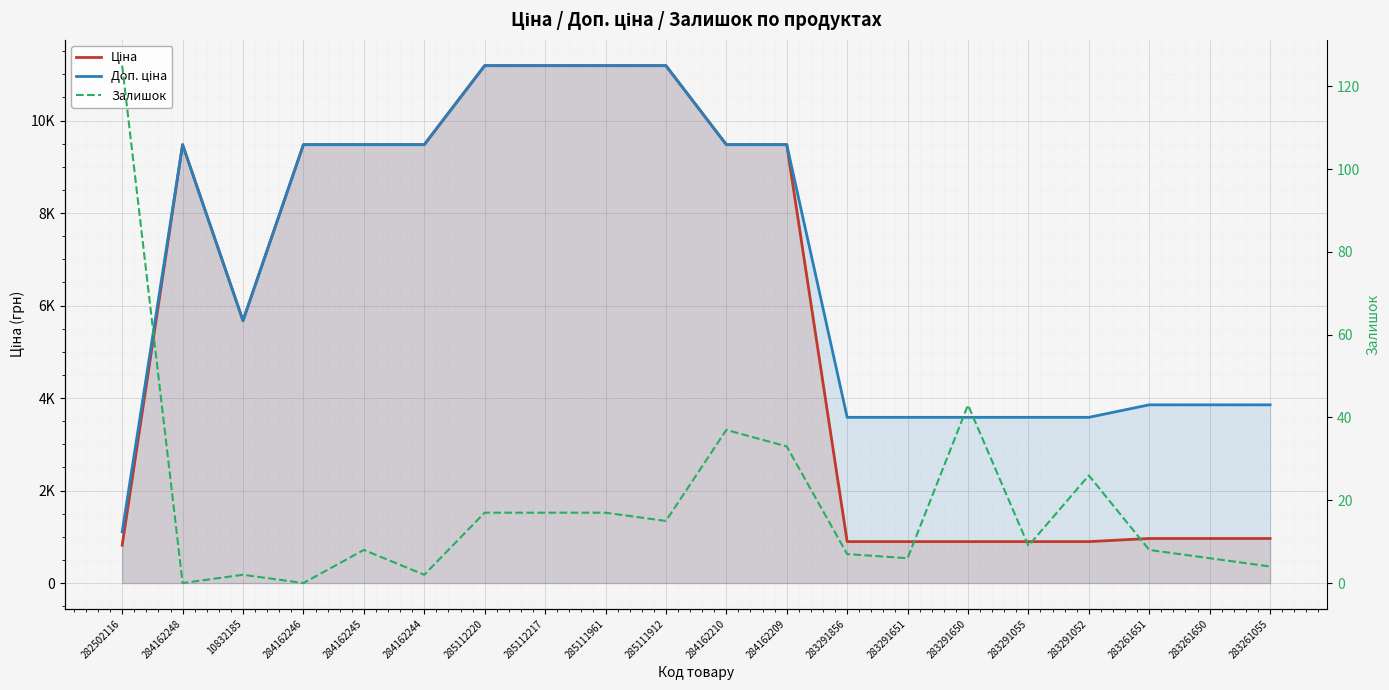

Between 283291856 and 283291651, which series saw the biggest shift?

Залишок